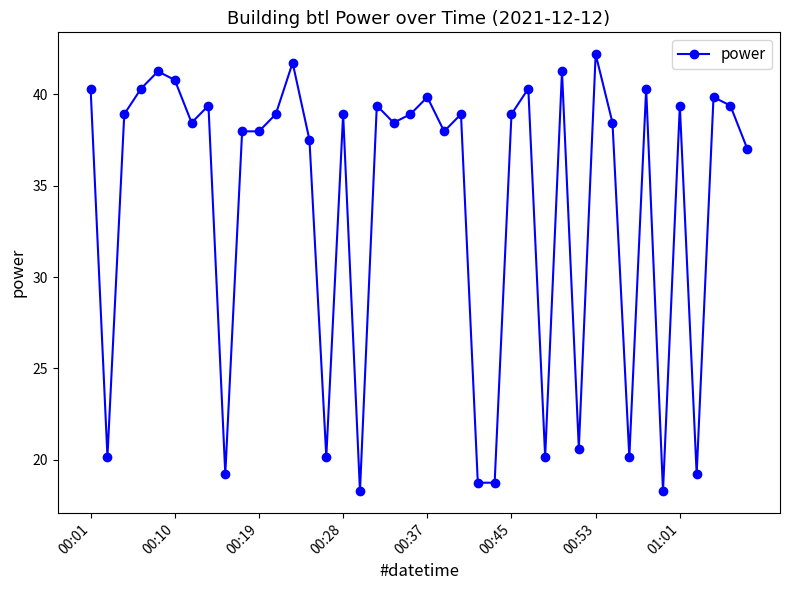

What is the maximum value shown in the chart?

42.2